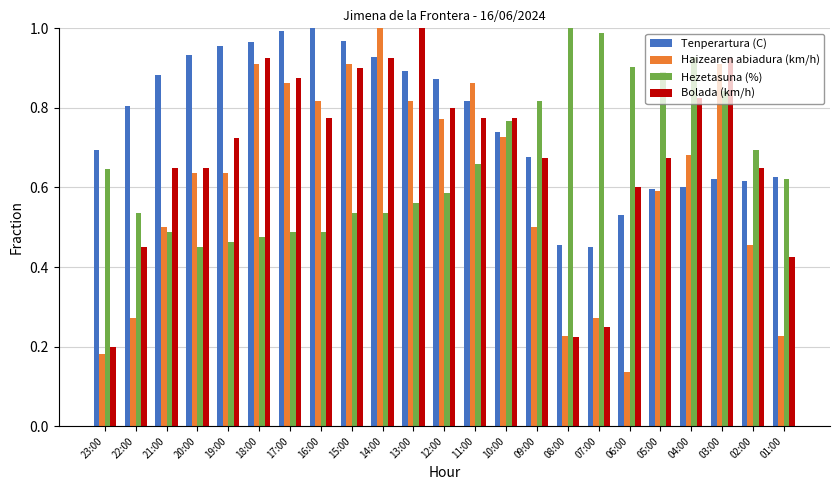

Rank the series at 23:00 from lowest to highest value.

Haizearen abiadura (km/h), Bolada (km/h), Hezetasuna (%), Tenperartura (C)